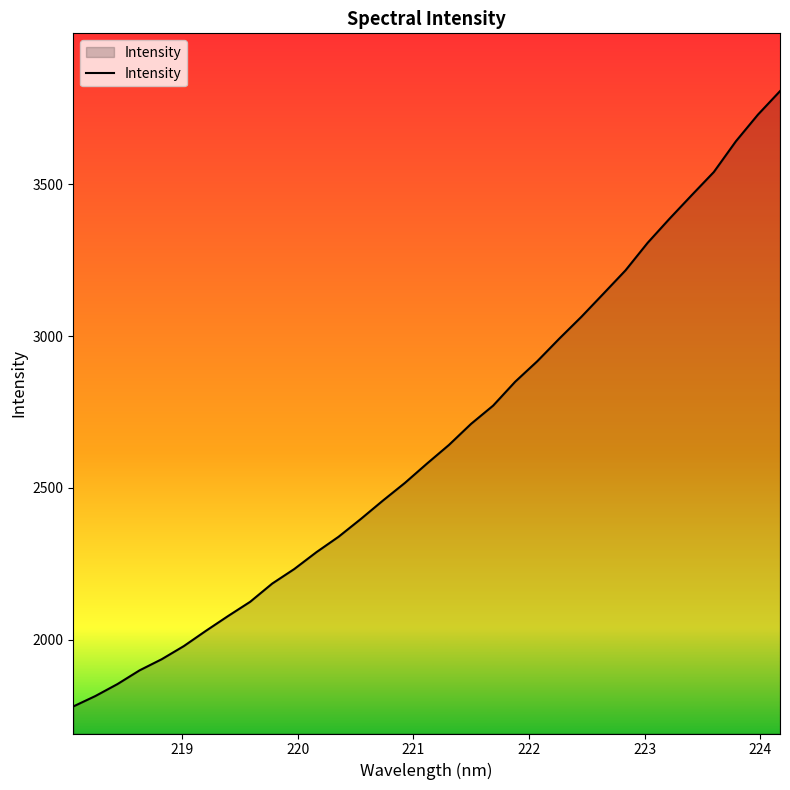

How many lines are shown in the chart?

1